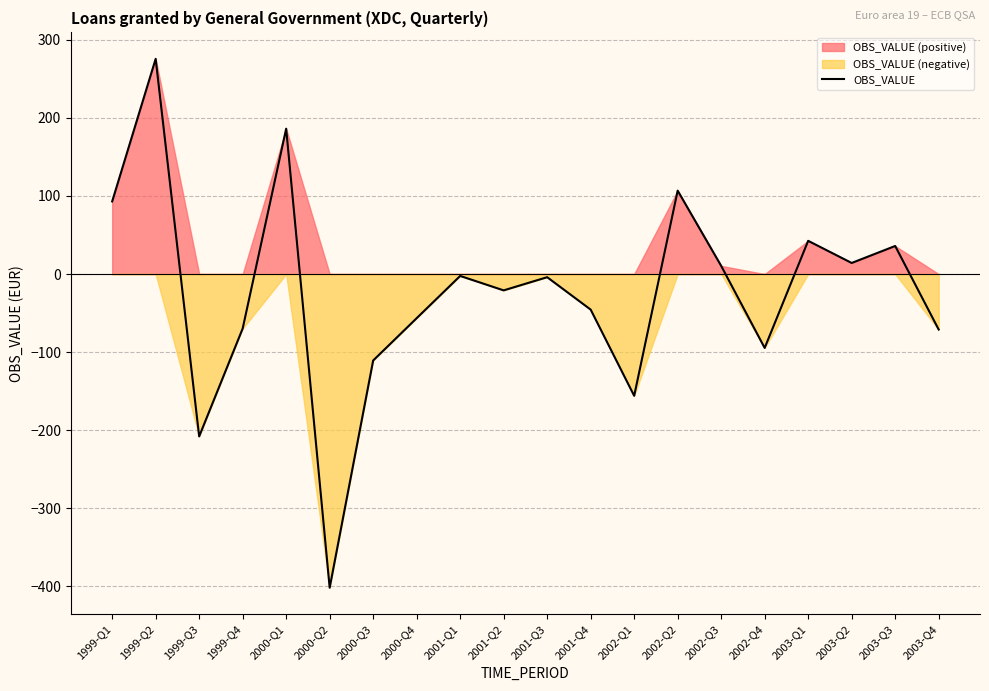

What position from the left is 2000-Q3?

7